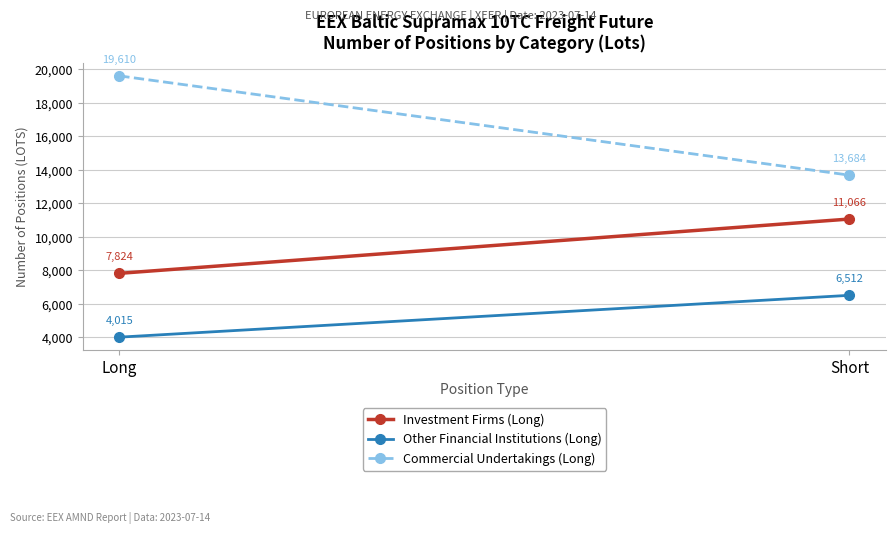

The Investment Firms (Long) series shows 7823.5 at Long. True or false?

True